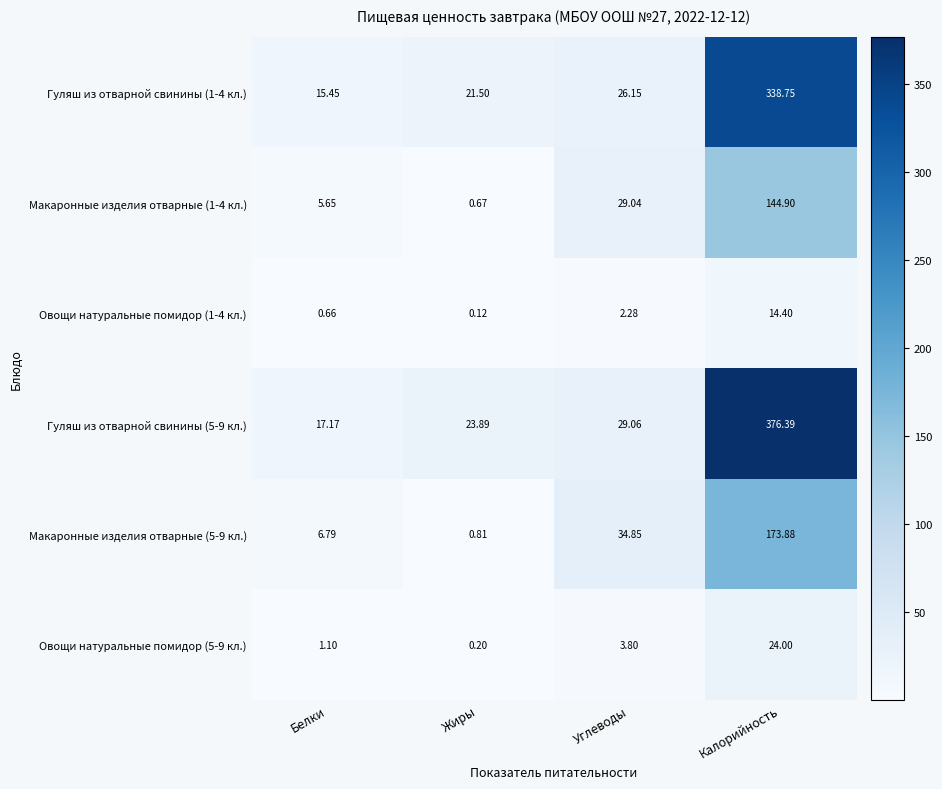

Which category has the highest value in the Макаронные изделия отварные (1-4 кл.) series?

Калорийность